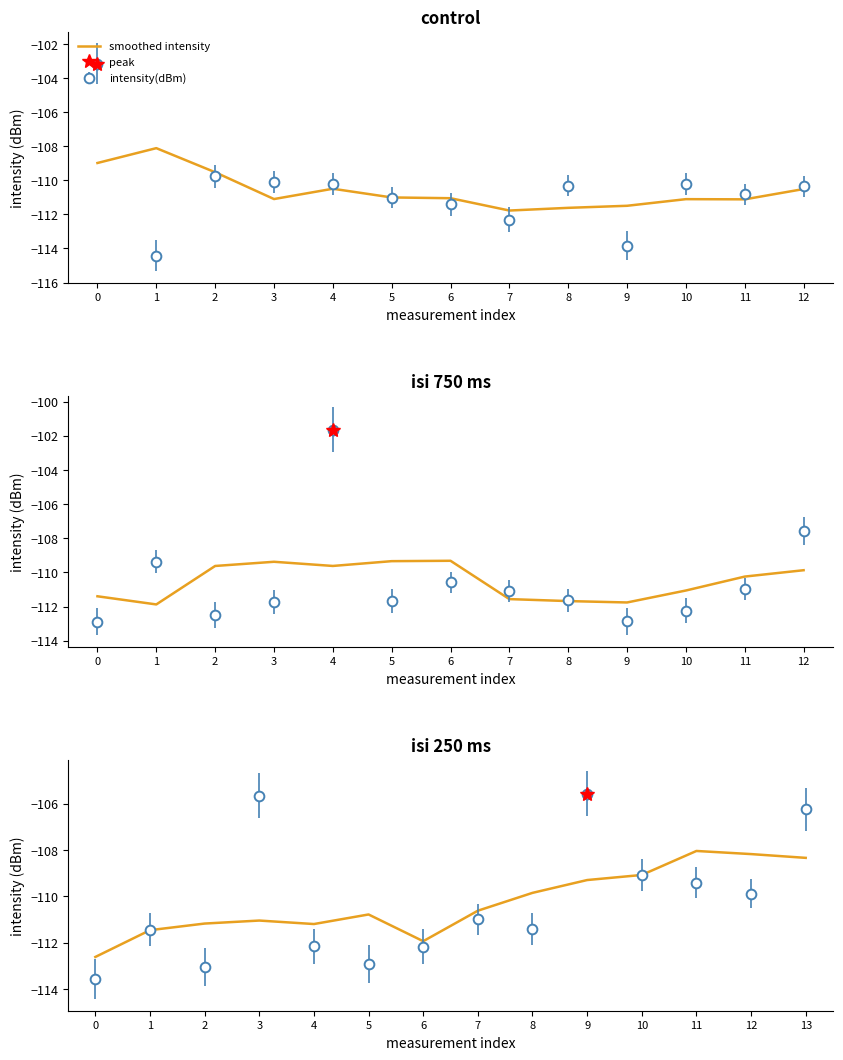

What is the difference between the values at 12 and 1?

3.3